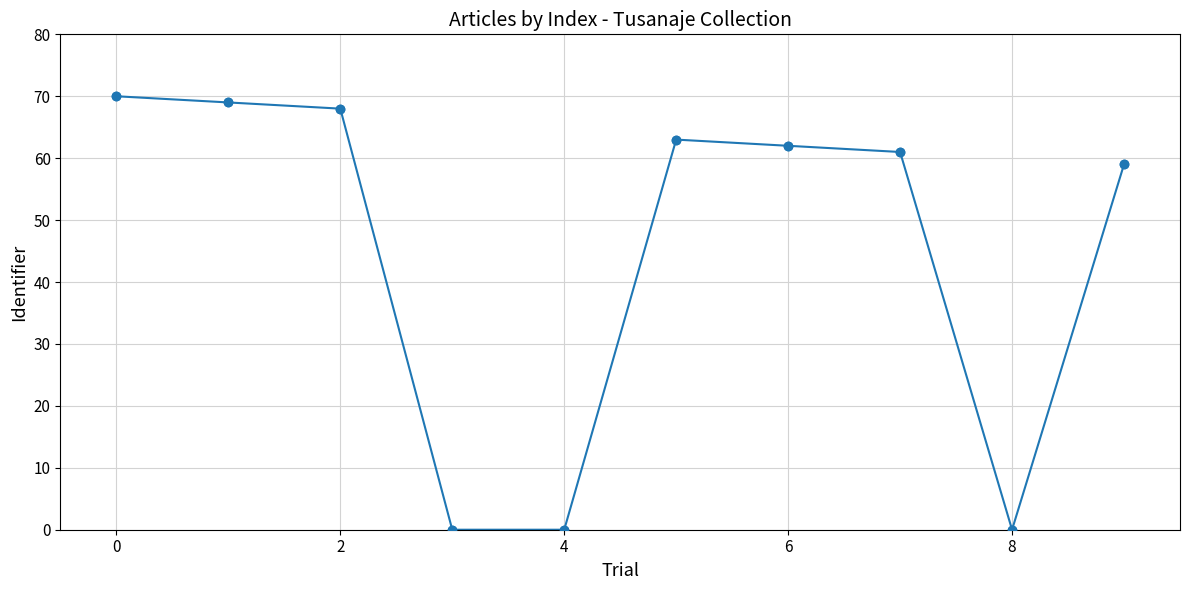

What is the maximum value shown in the chart?

70